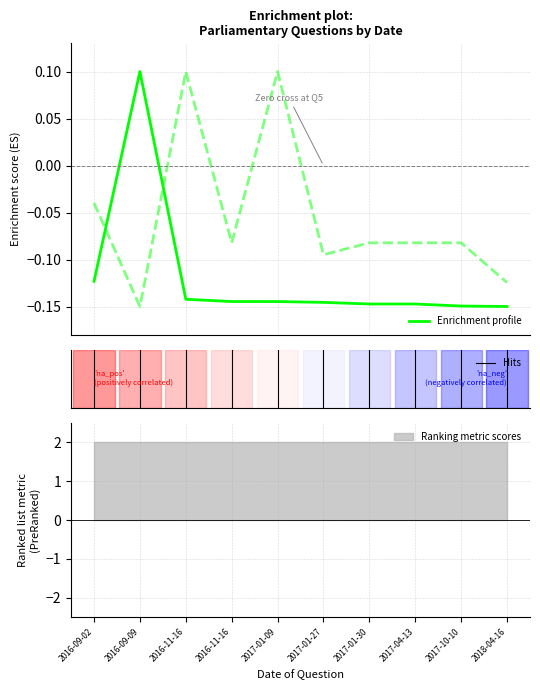

Is it true that answering dept id equals 0.1 at 2016-11-16?

False